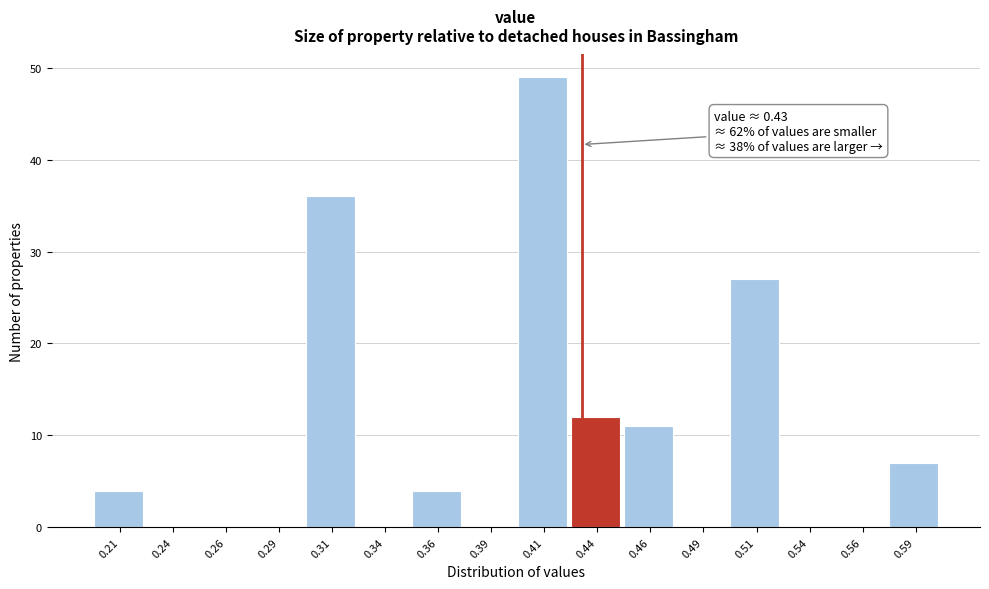

Over which range of the x-axis is the bar tallest?

0.400 to 0.425